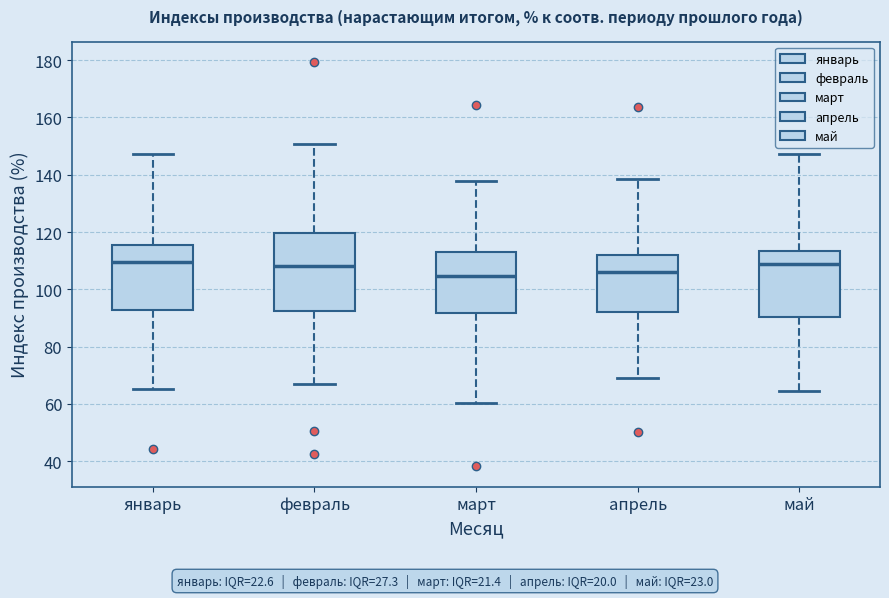

Where does the lower whisker of the box for май end on the y-axis? The values are not printed on the chart, so give them approximately, as read against the axis.

64